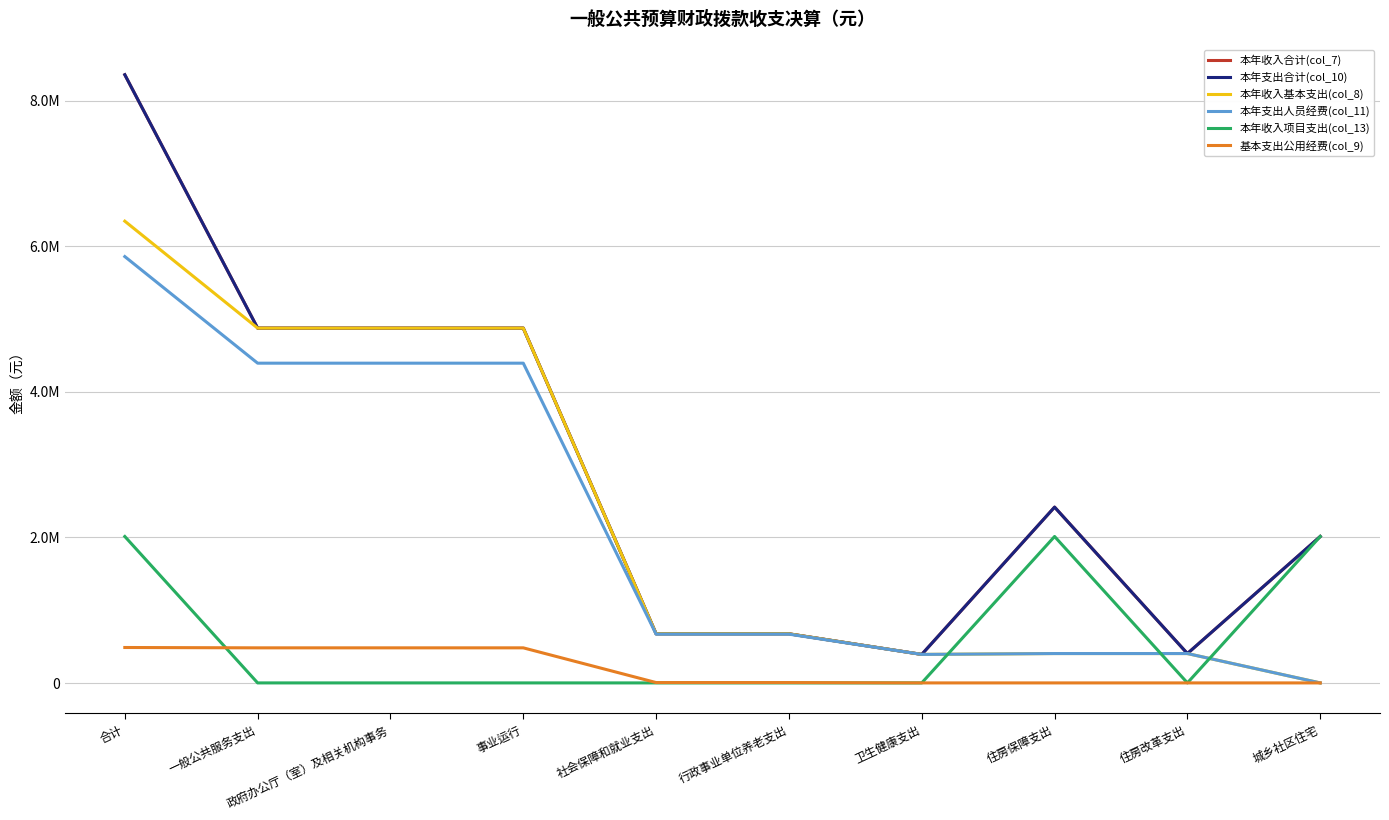

What is the value of the 本年支出人员经费(col_11) point at the 8th from the left?

403484.0